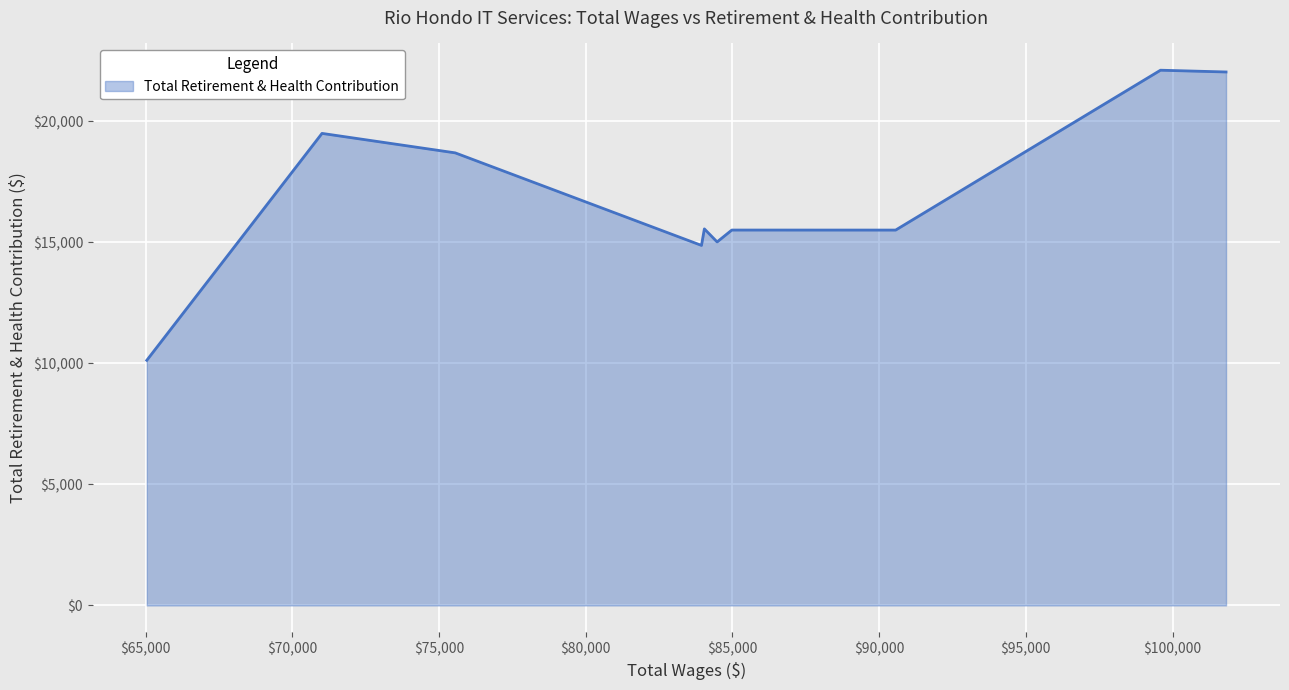

What is the greatest value displayed?

22099